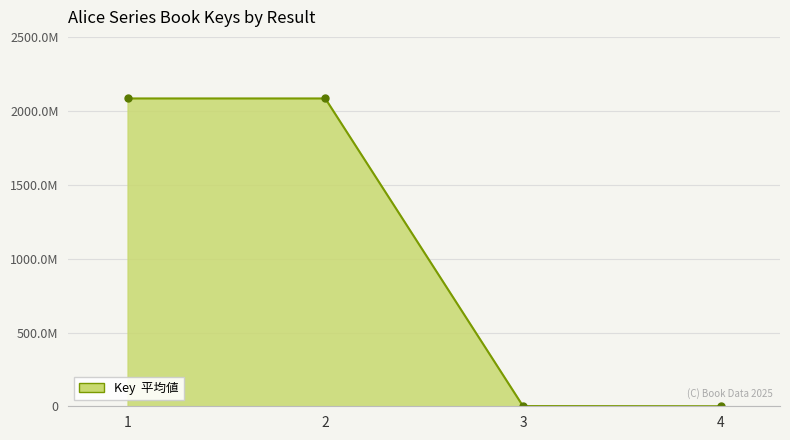

Is this an area chart (filled region under the line)?

Yes